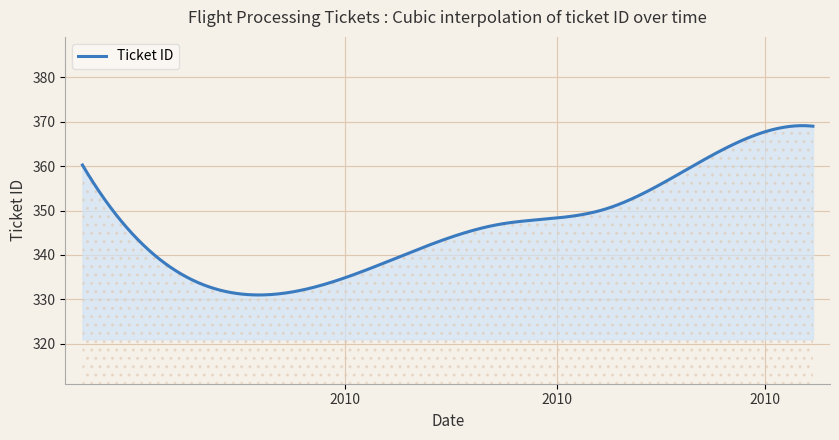

What is the sum of all values?

138676.4